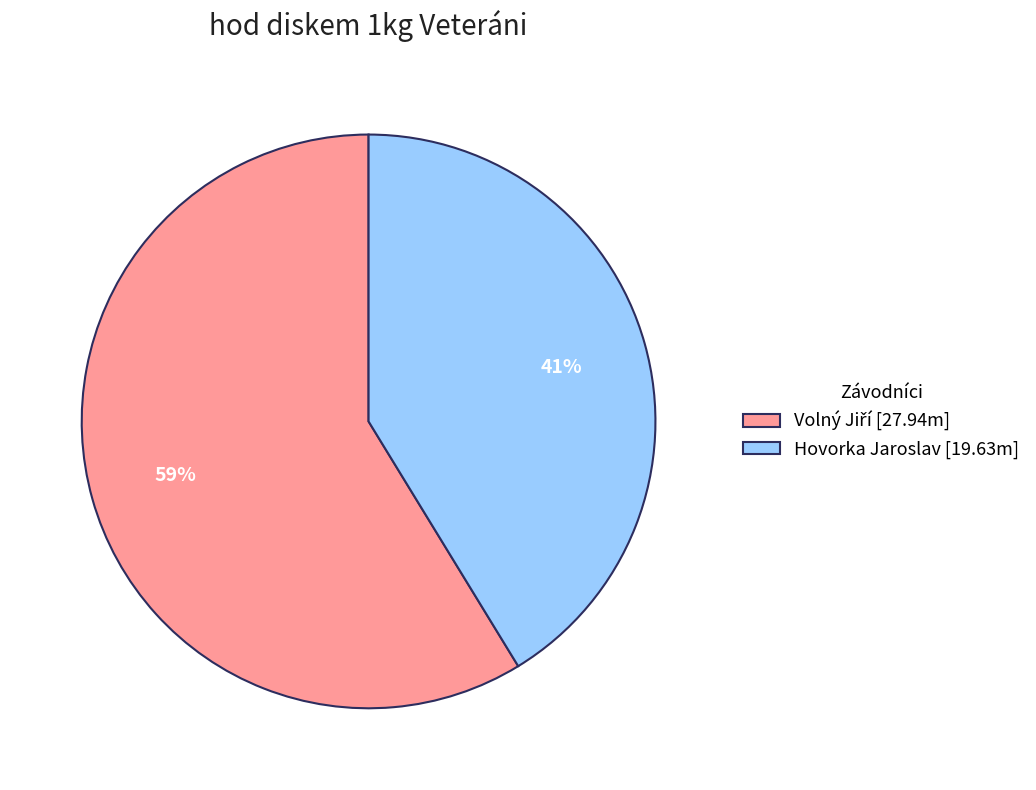

To the nearest percent, what percentage of the pie is Hovorka Jaroslav [19.63m]?

41%